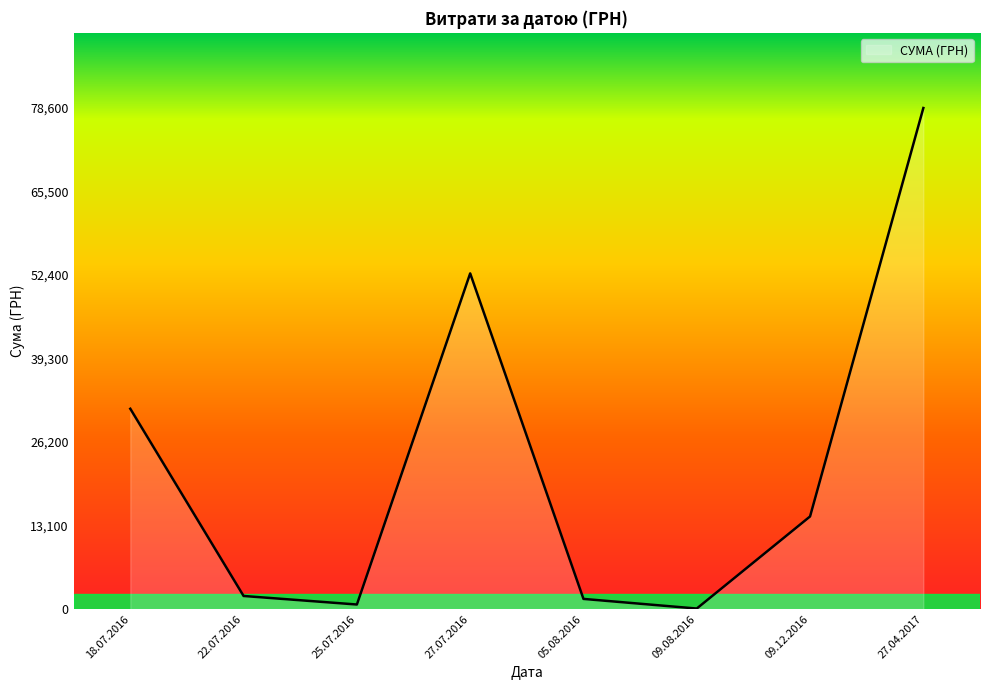

At which category does the chart reach its peak across all series?

27.04.2017